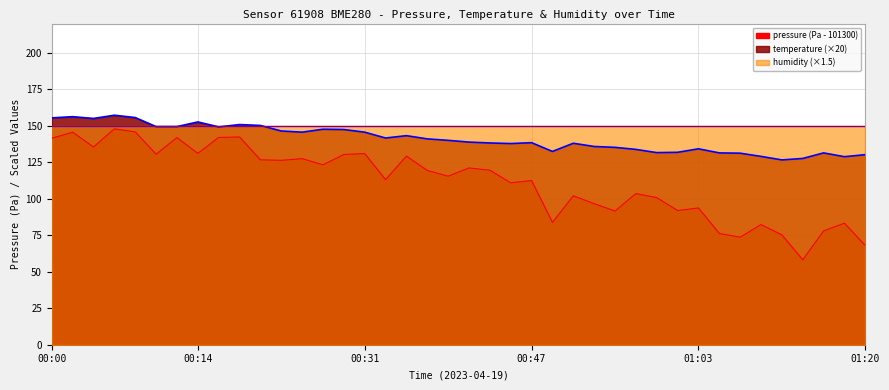

What is the total value across all series at 00:53?

232.4